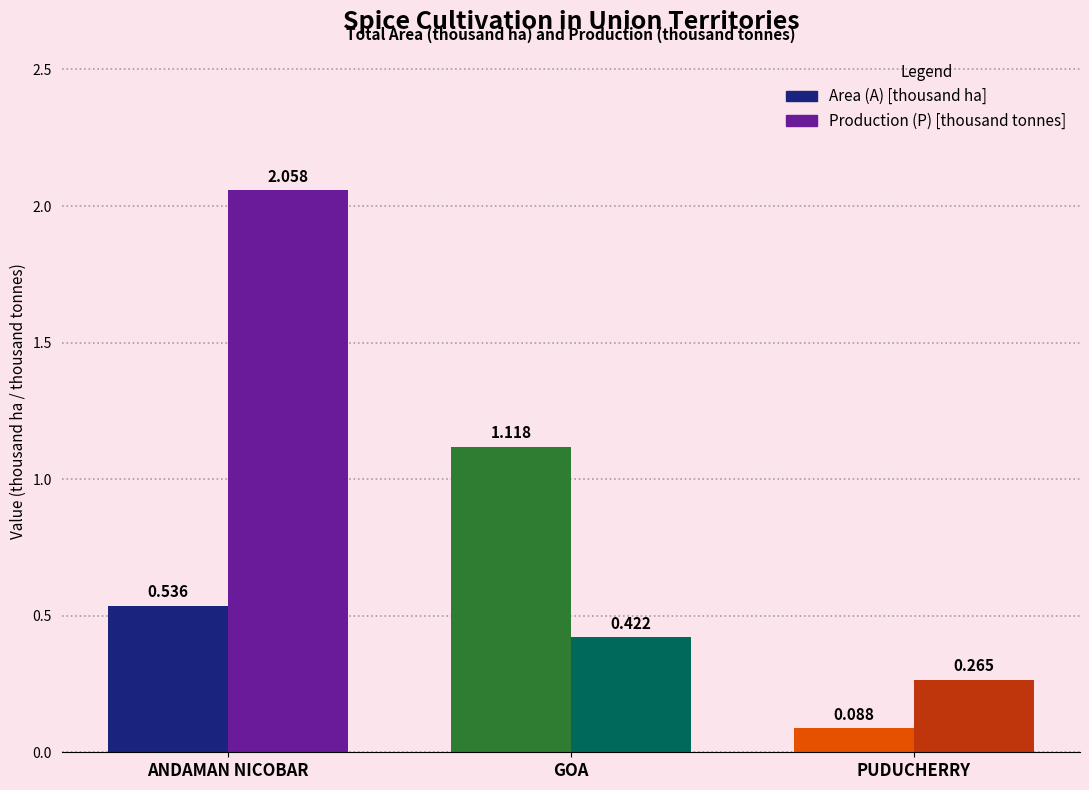

List the series in order of their peak value, lowest first.

Area (A), Production (P)